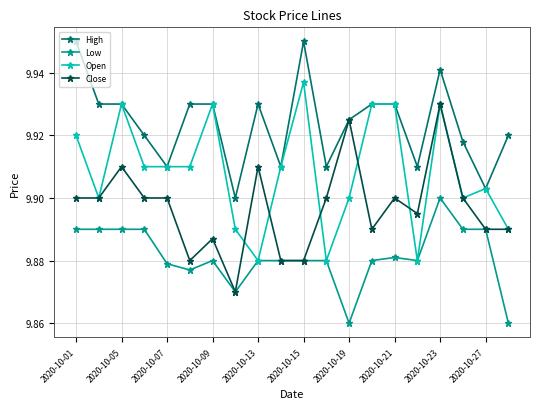

Does the chart display data point markers on the line(s)?

Yes